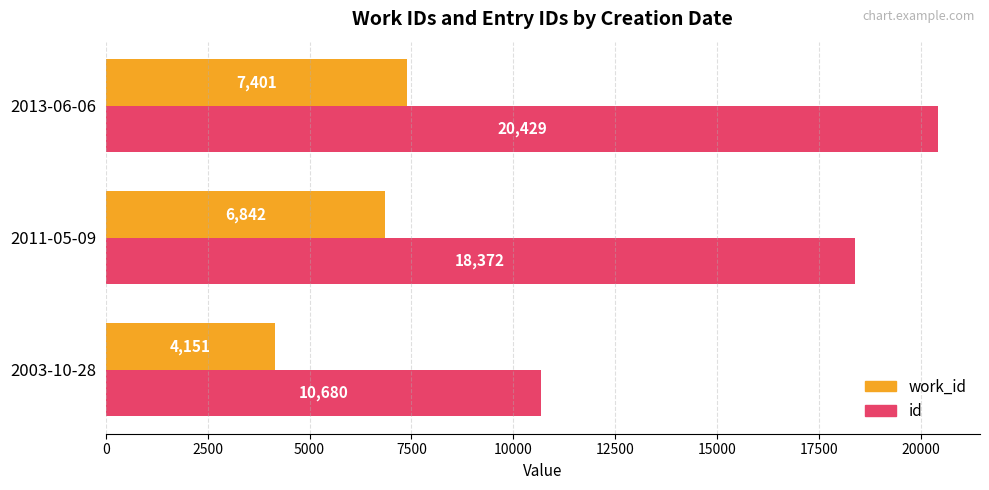

The value of id at 2003-10-28 is 18881. True or false?

False